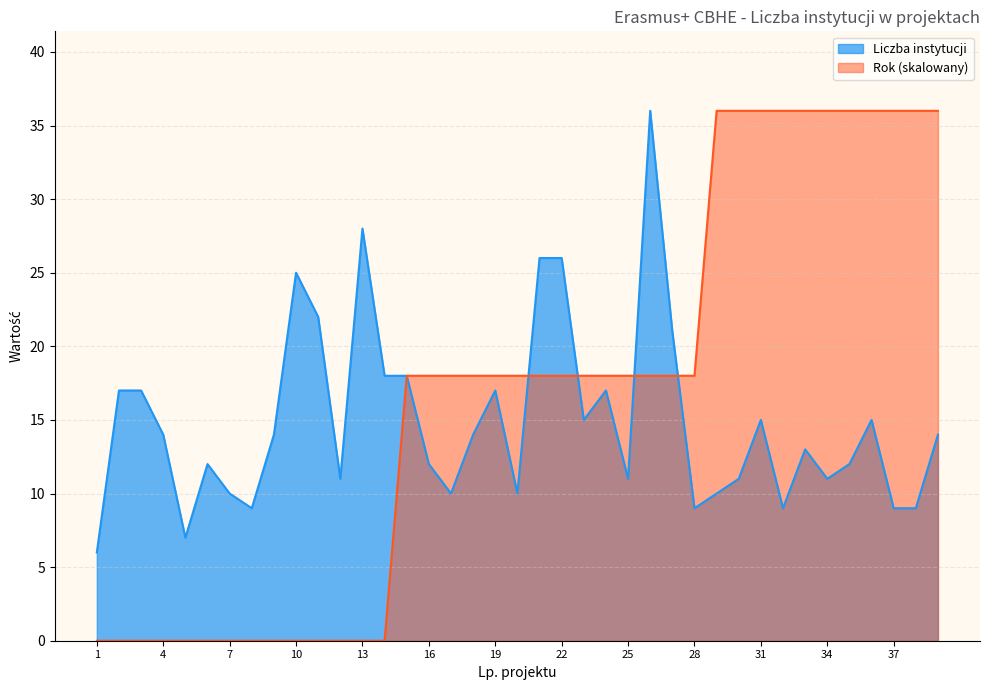

Reading left to right, what are all the values shown in this chart?

Liczba instytucji: 1=6	2=17	3=17	4=14	5=7	6=12	7=10	8=9	9=14	10=25	11=22	12=11	13=28	14=18	15=18	16=12	17=10	18=14	19=17	20=10	21=26	22=26	23=15	24=17	25=11	26=36	27=21	28=9	29=10	30=11	31=15	32=9	33=13	34=11	35=12	36=15	37=9	38=9	39=14
Rok: 1=0	2=0	3=0	4=0	5=0	6=0	7=0	8=0	9=0	10=0	11=0	12=0	13=0	14=0	15=18	16=18	17=18	18=18	19=18	20=18	21=18	22=18	23=18	24=18	25=18	26=18	27=18	28=18	29=36	30=36	31=36	32=36	33=36	34=36	35=36	36=36	37=36	38=36	39=36